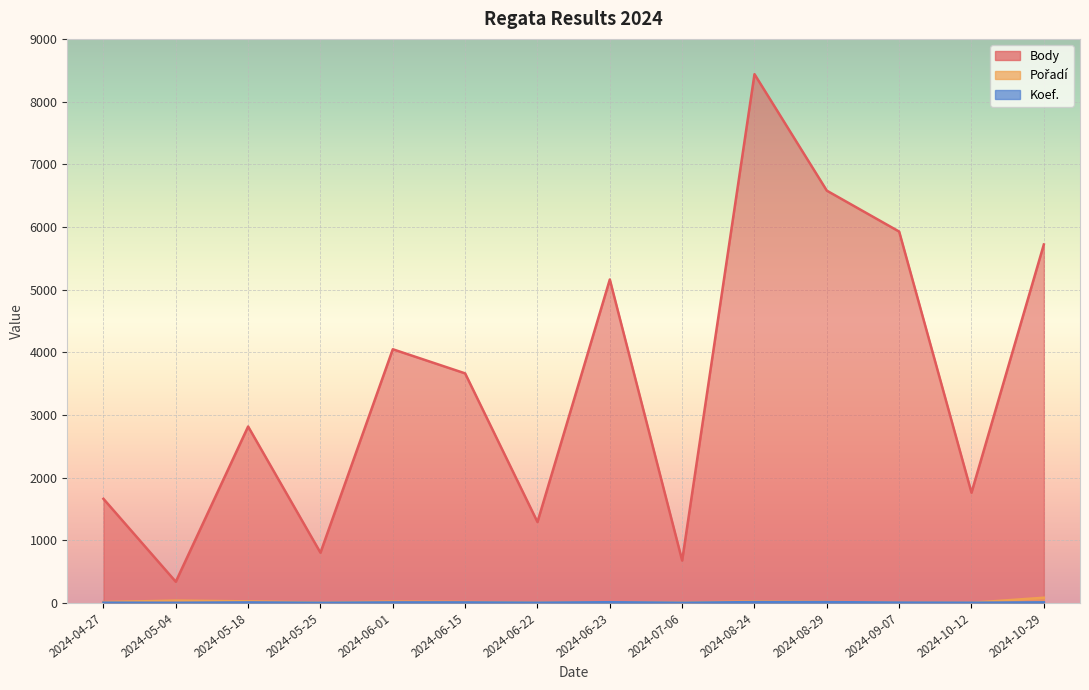

Between 2024-08-24 and 2024-08-29, which series saw the biggest shift?

Body